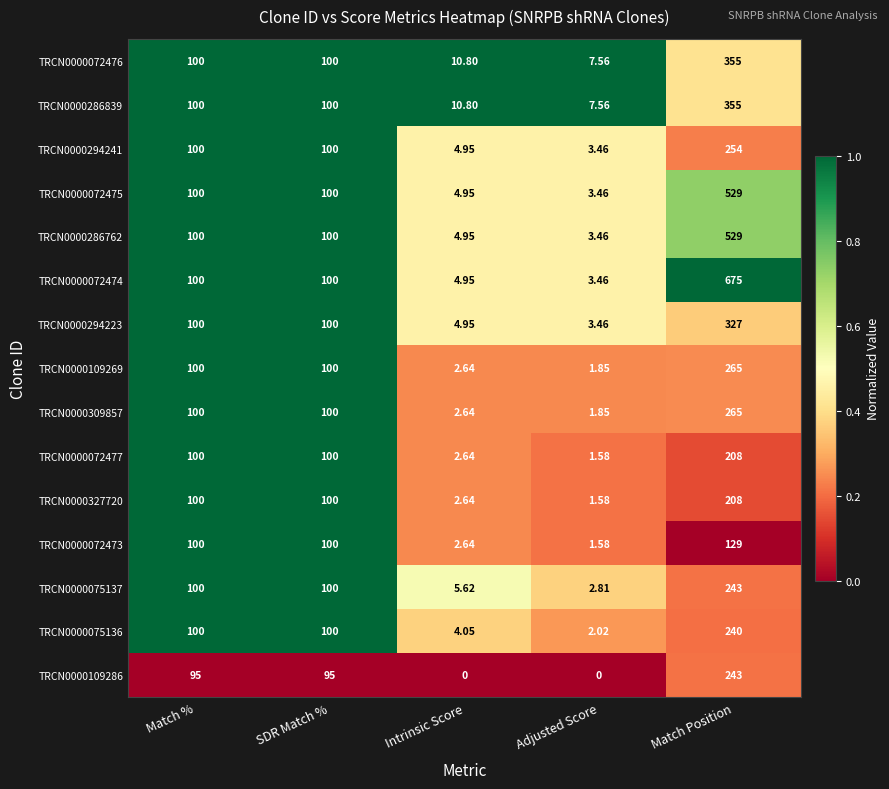

Is the value of TRCN0000286839 at SDR Match % greater than the value of TRCN0000327720 at Adjusted Score?

Yes